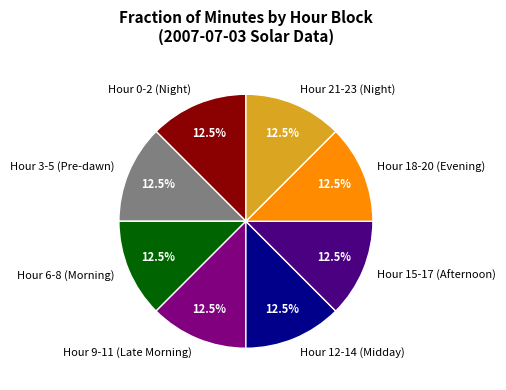

What is the ratio of the value at Hour 3-5 (Pre-dawn) to the value at Hour 18-20 (Evening)?

1.0